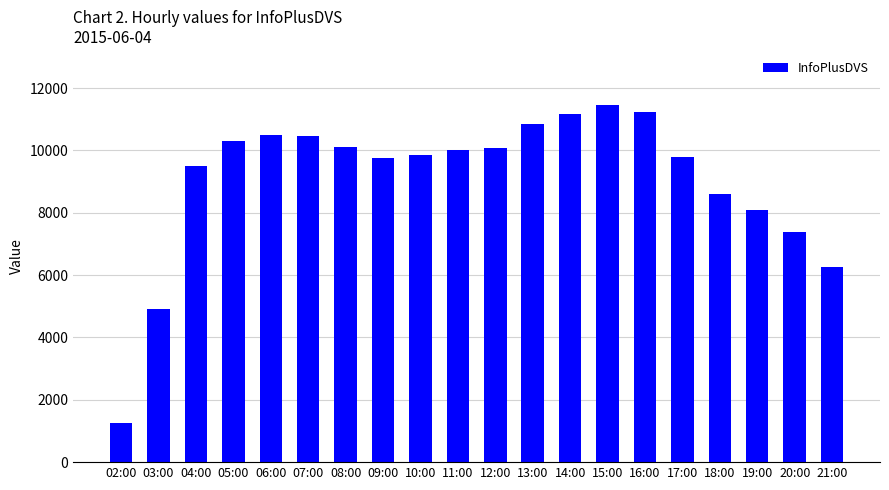

Approximately how many times larger is the value at 04:00 compared to 05:00?

0.9